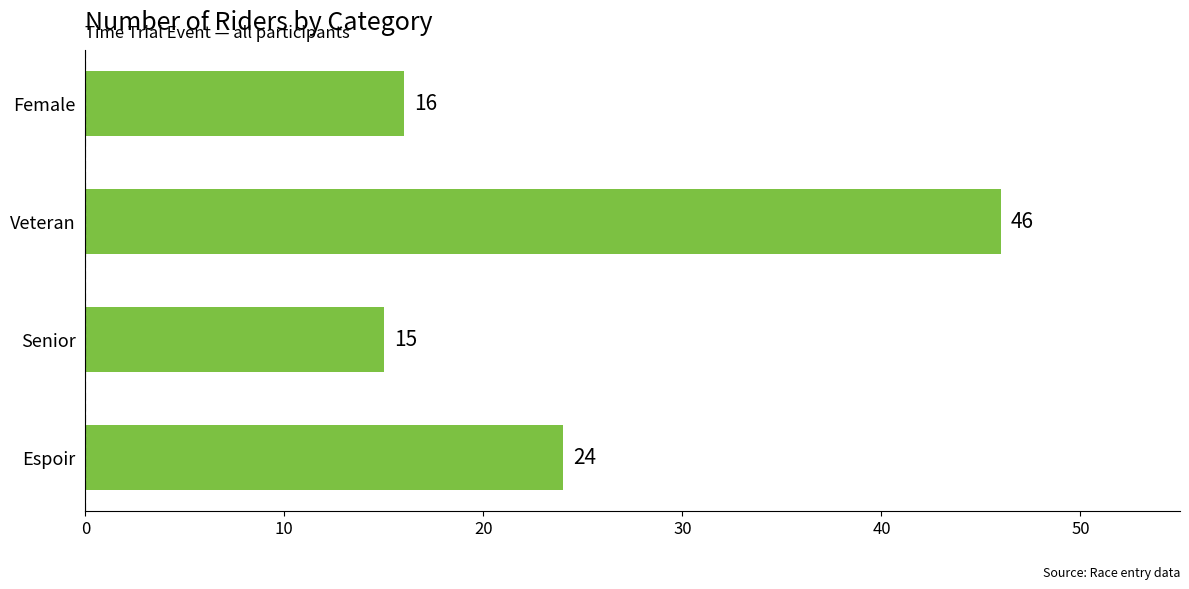

At which label is the value closest to 30?

Espoir